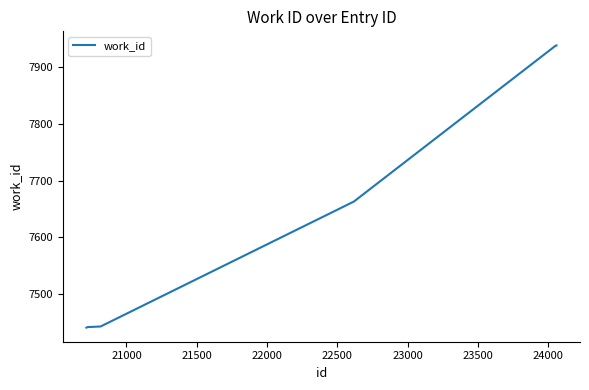

What is the greatest value displayed?

7938